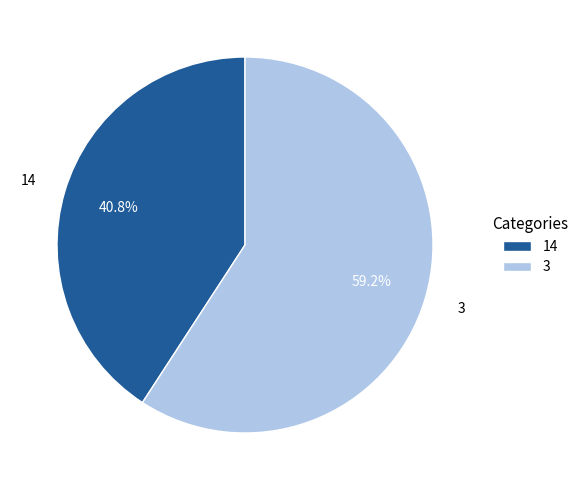

Between 3 and 14, which is larger?

3